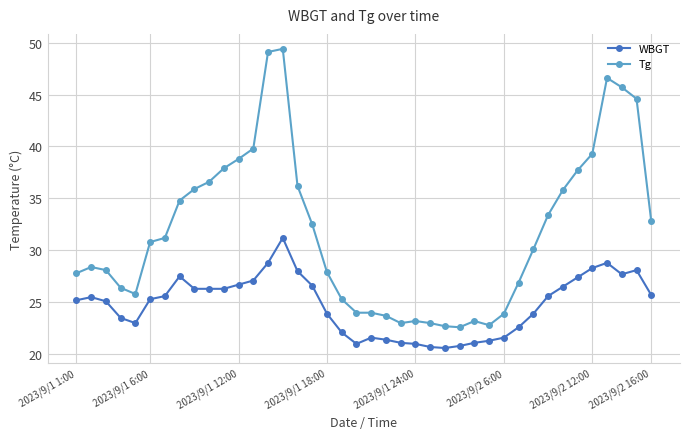

At how many categories does at least one series exceed 34?

15